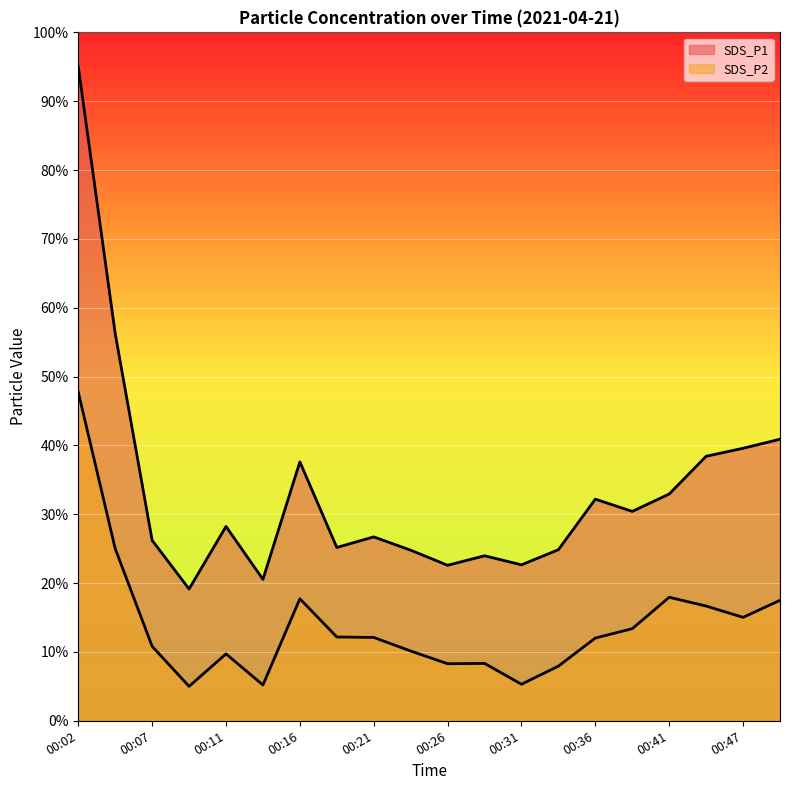

Which category has the highest value across all series?

00:02